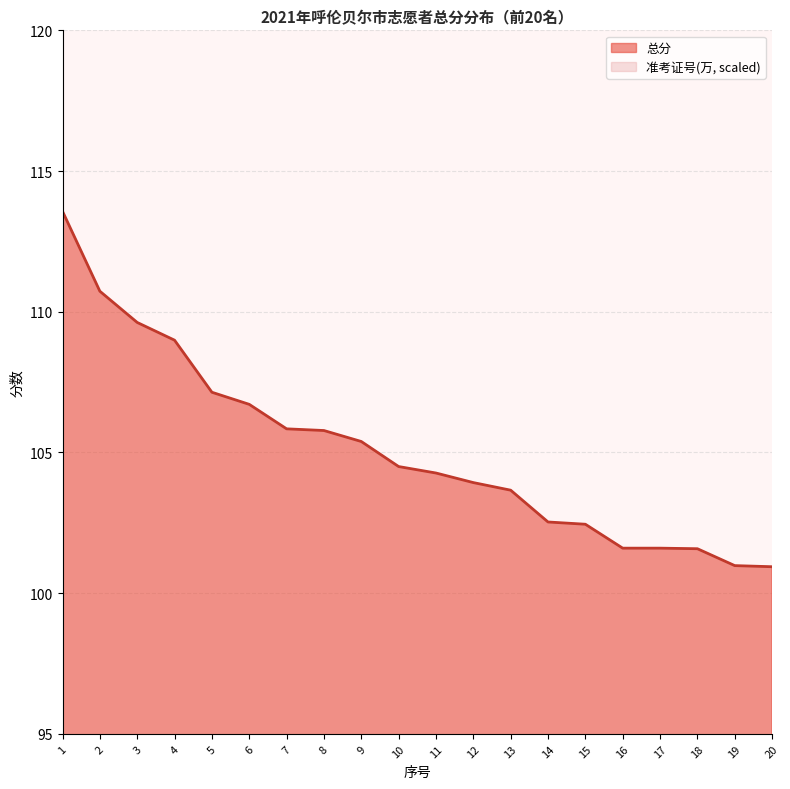

True or false: 准考证号(万) and 总分 intersect in this chart.

False